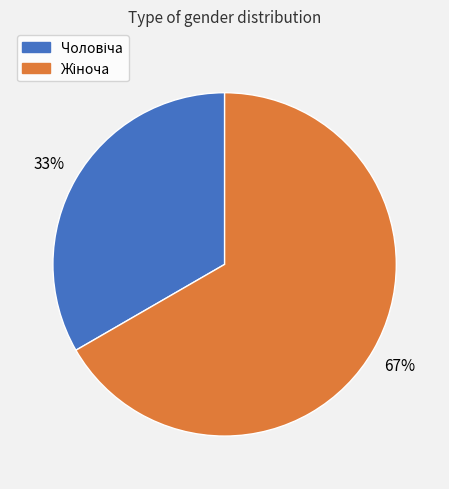

Is there any slice that represents more than half of the pie?

Yes